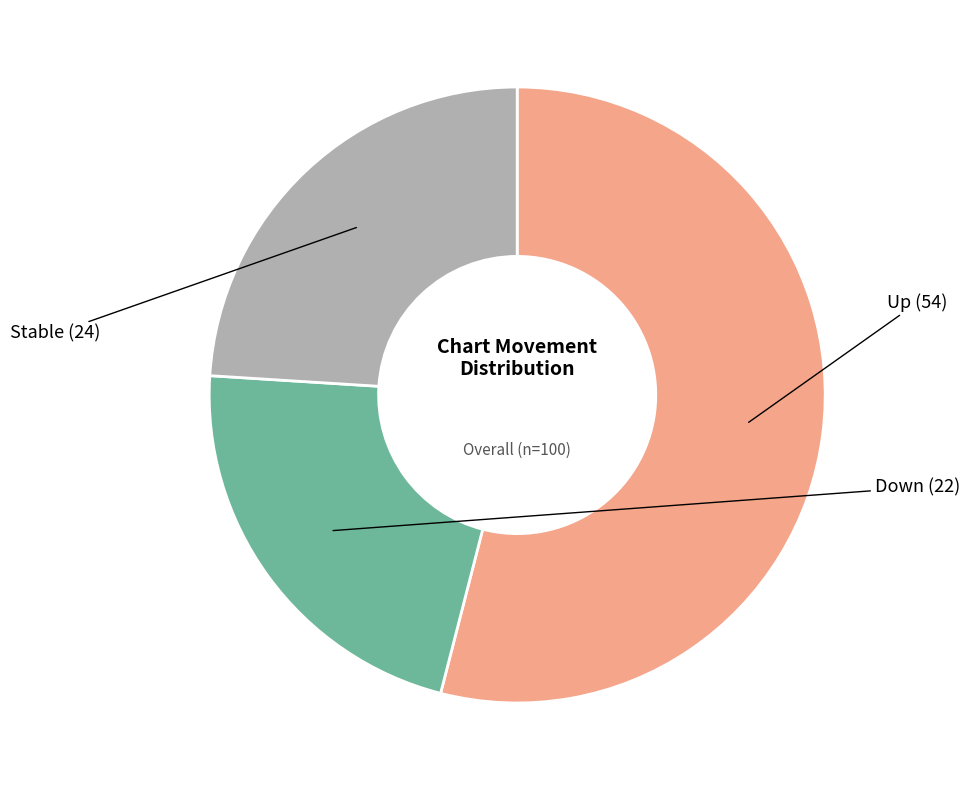

Is there a majority slice in this chart?

Yes